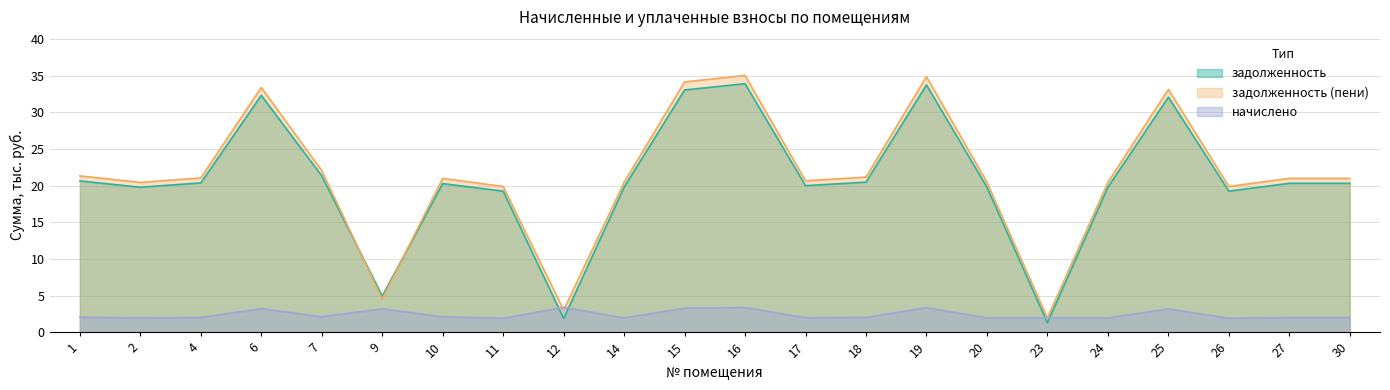

Is the value of задолженность (пени) at 17 greater than the value of начислено at 1?

Yes